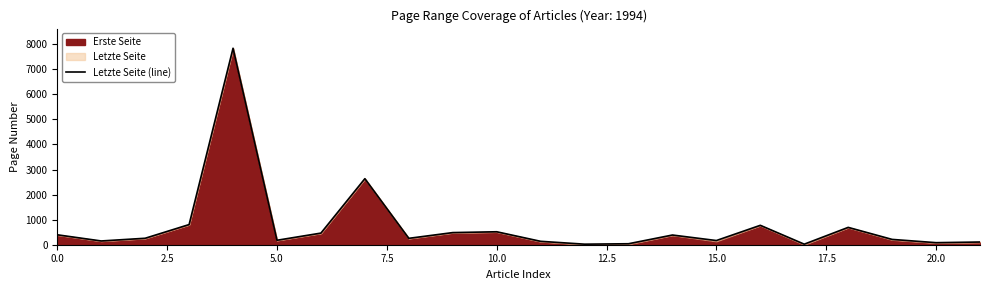

The chart shows a value of 517 at 10. True or false?

True